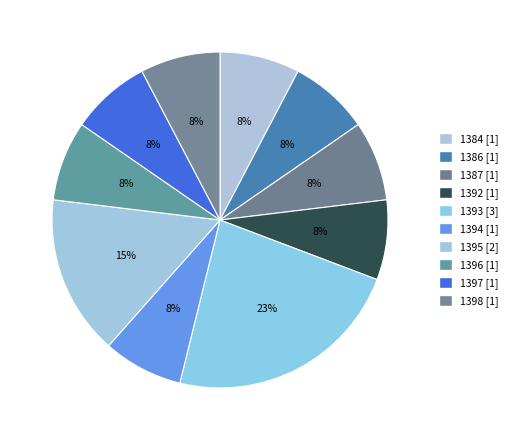

Count the number of slices in the pie.

10